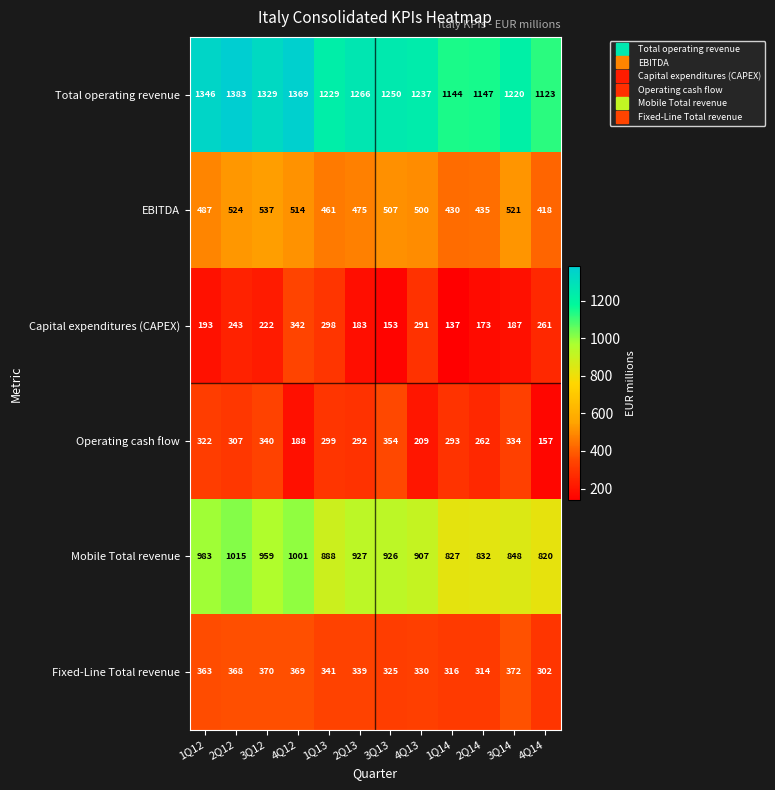

At how many categories does at least one series exceed 462?

12